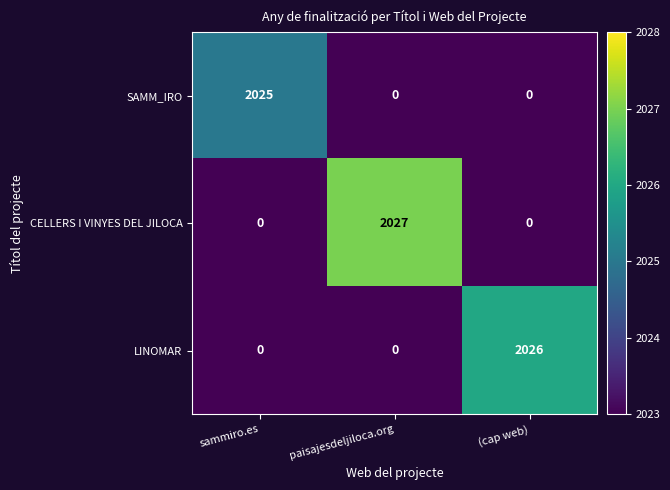

What is the approximate value of SAMM_IRO at sammiro.es, to the nearest 100?

2000